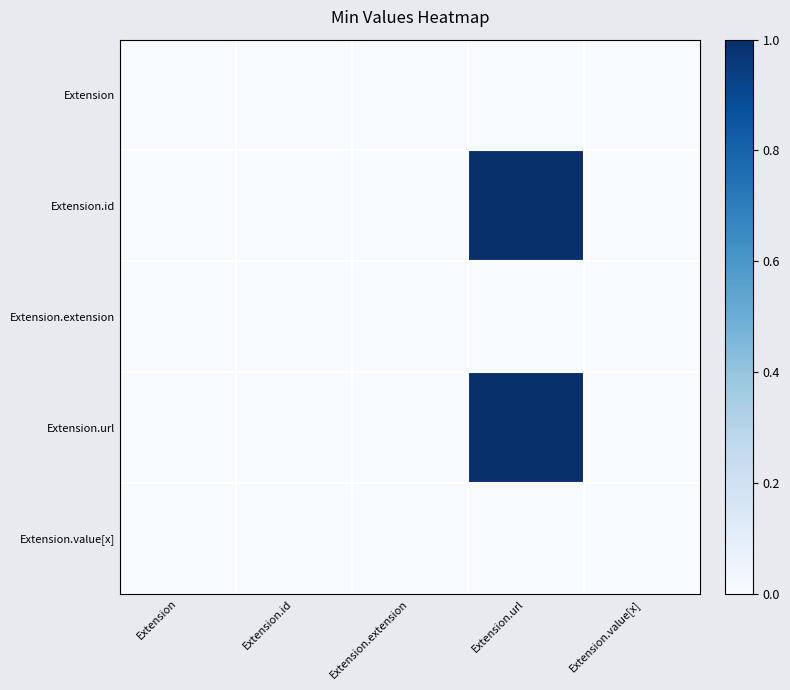

Reading left to right, extract all data points from this chart.

Extension: Extension=0	Extension.id=0	Extension.extension=0	Extension.url=0	Extension.value[x]=0
Extension.id: Extension=0	Extension.id=0	Extension.extension=0	Extension.url=1	Extension.value[x]=0
Extension.extension: Extension=0	Extension.id=0	Extension.extension=0	Extension.url=0	Extension.value[x]=0
Extension.url: Extension=0	Extension.id=0	Extension.extension=0	Extension.url=1	Extension.value[x]=0
Extension.value[x]: Extension=0	Extension.id=0	Extension.extension=0	Extension.url=0	Extension.value[x]=0